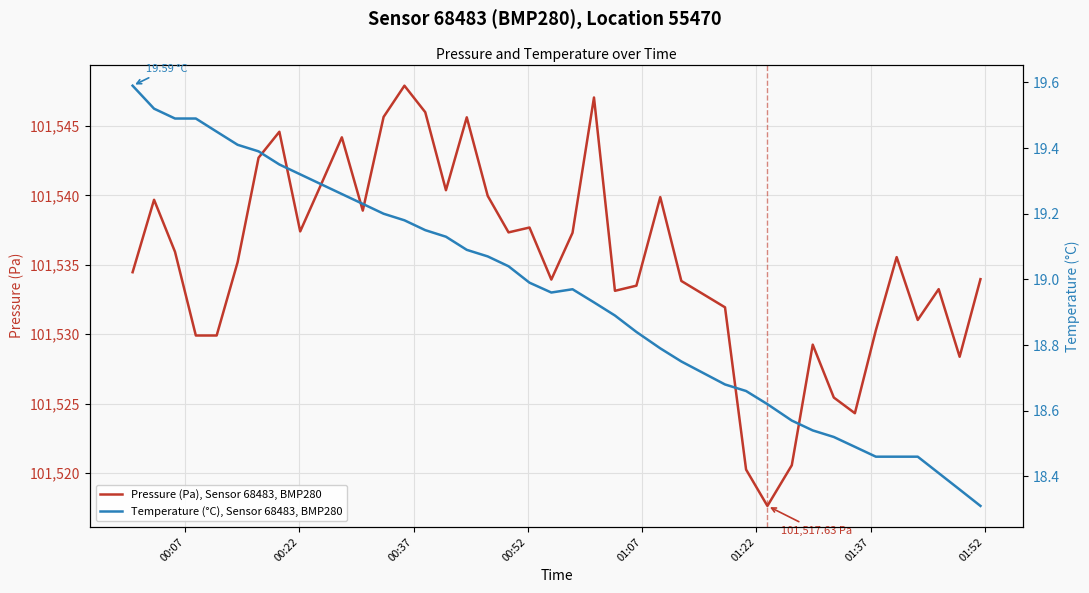

True or false: Temperature (°C), Sensor 68483, BMP280 and Pressure (Pa), Sensor 68483, BMP280 cross at least once.

False